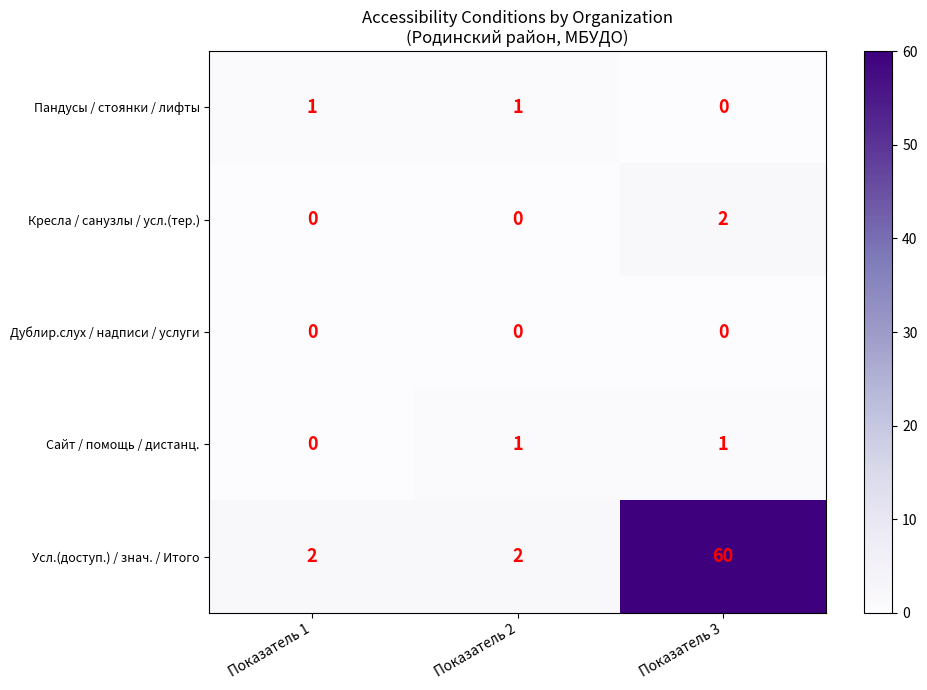

The value of Усл.(доступ.) / знач. / Итого at Показатель 1 is 0. True or false?

False